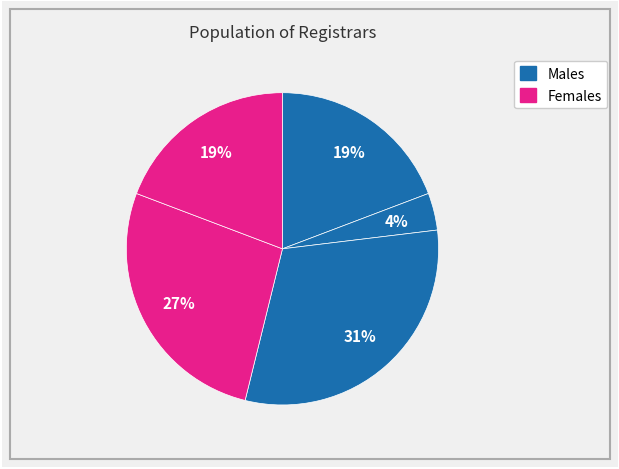

How many segments does this pie chart have?

5